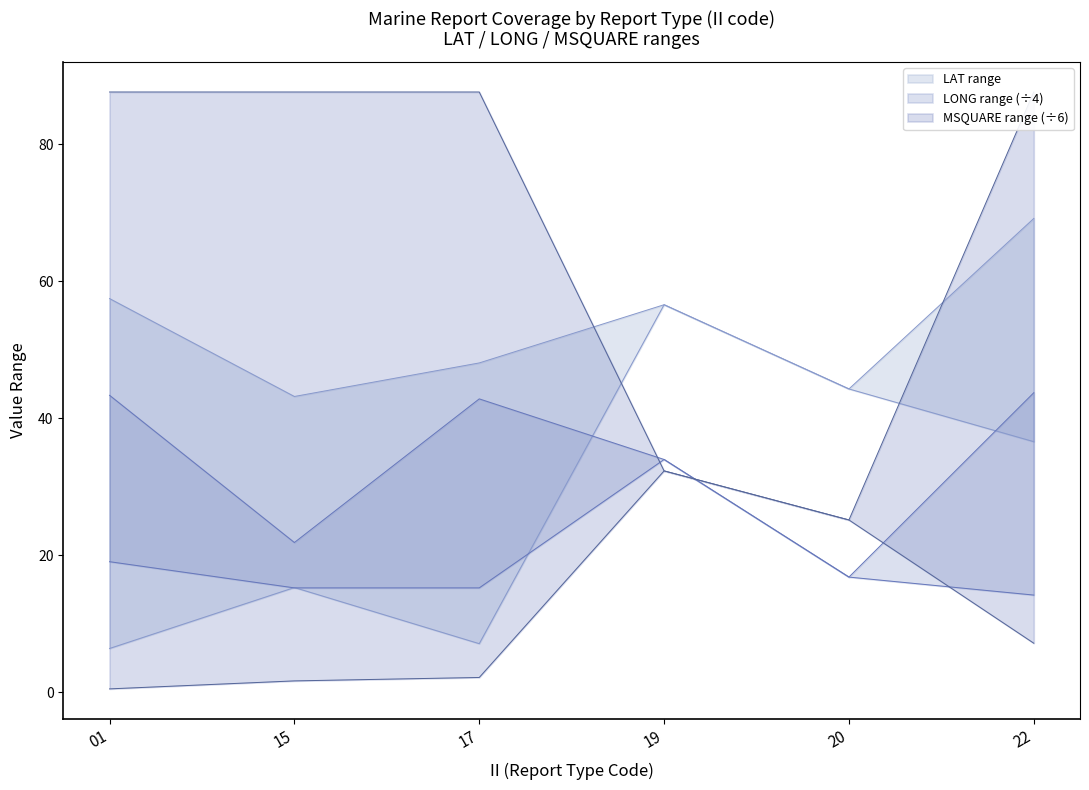

At which category does LAT_lower reach its first local valley?

17